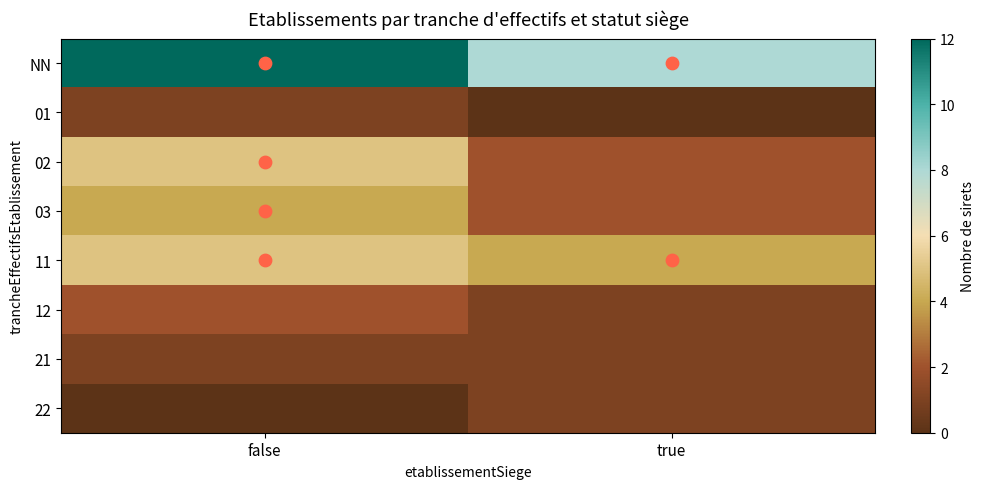

Reading left to right, transcribe all the data shown in this chart.

NN: false=12	true=8
01: false=1	true=0
02: false=5	true=2
03: false=4	true=2
11: false=5	true=4
12: false=2	true=1
21: false=1	true=1
22: false=0	true=1